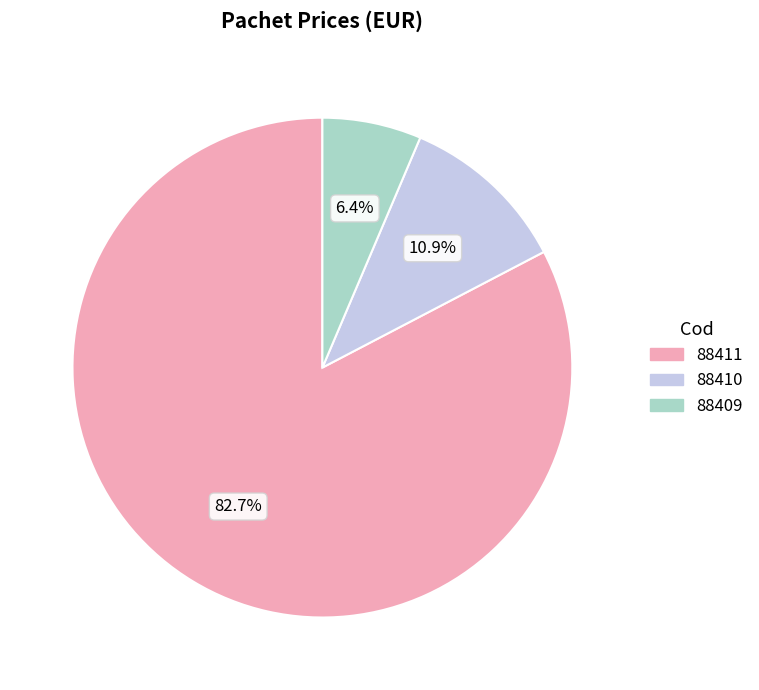

Which has a higher value, 88410 or 88411?

88411